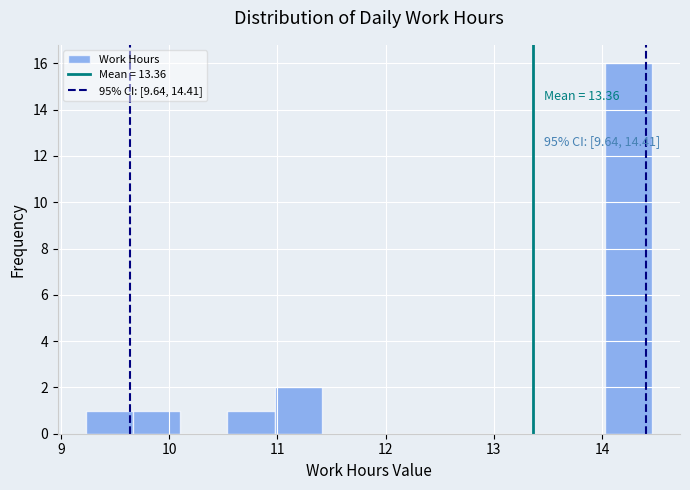

Over which range of the x-axis is the bar tallest?

14.0 to 14.5